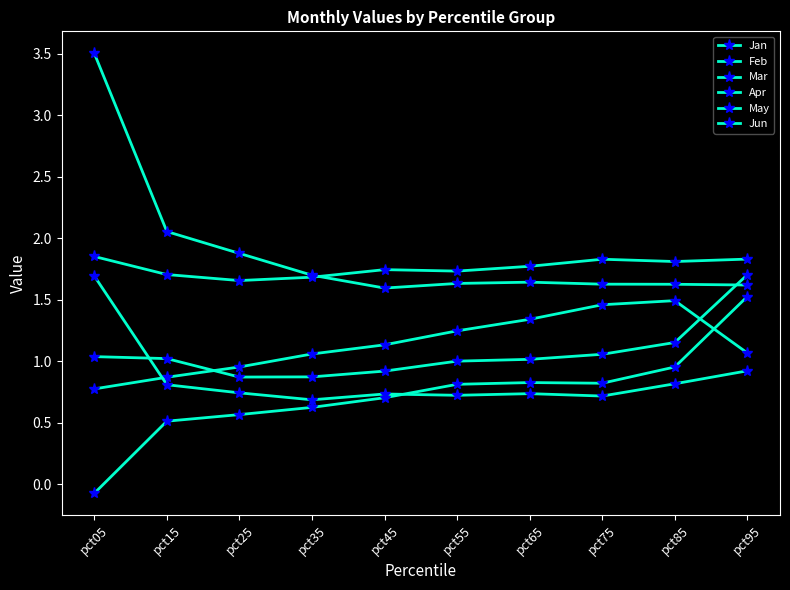

How many categories are shown in the chart?

10